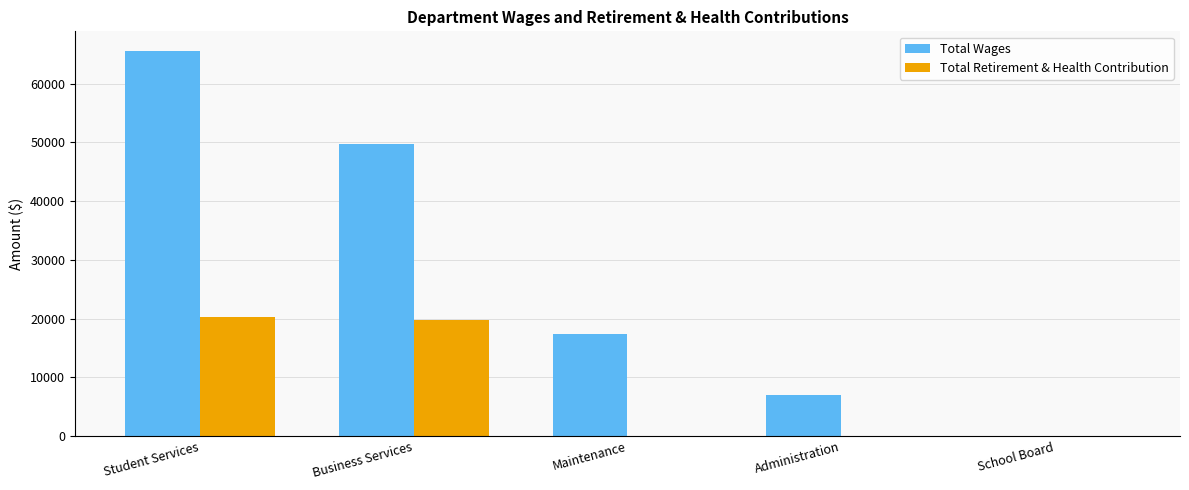

Which series changed the most between Business Services and School Board?

Total Wages